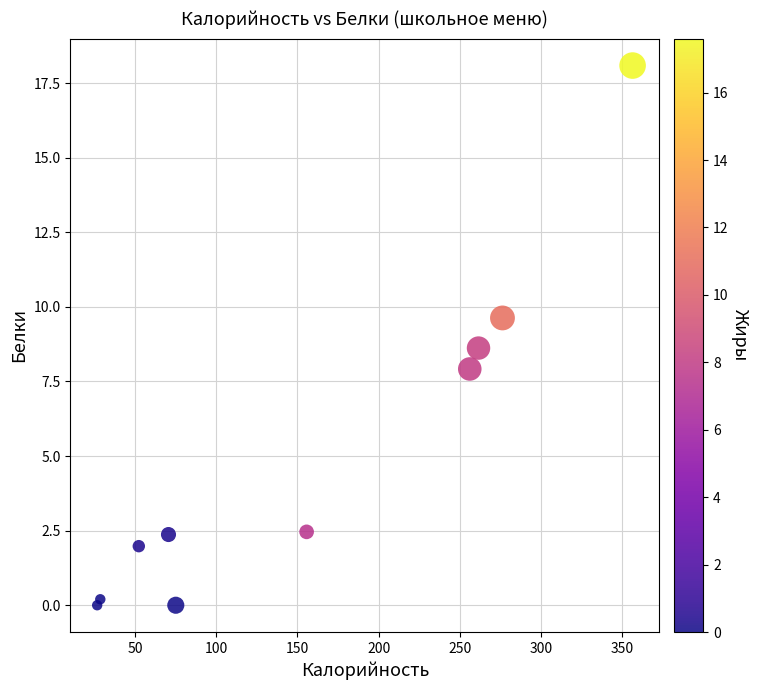

What is the range of Y values (max minus min)?

18.1